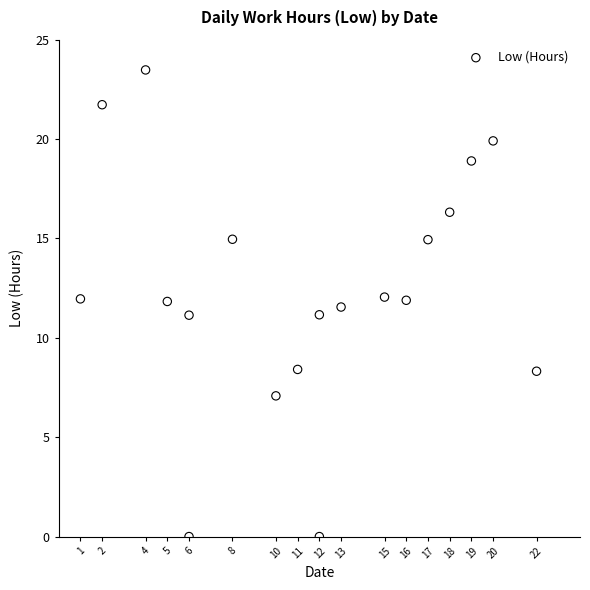

What is the range of Y values (max minus min)?

23.5